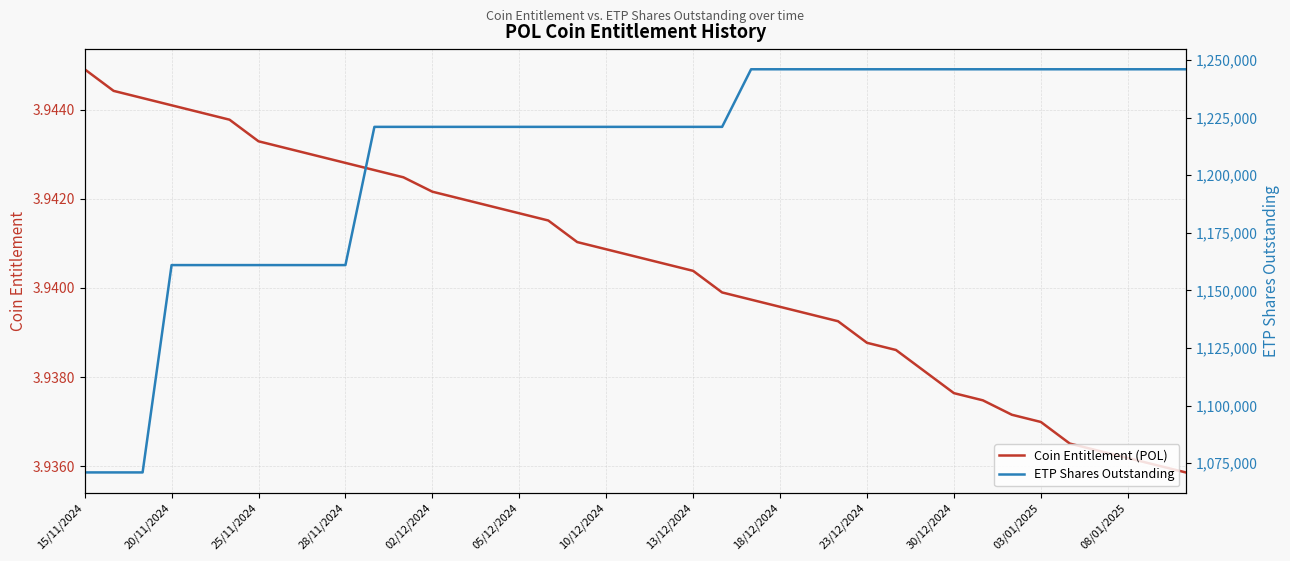

What is the average value of the ETP Shares Outstanding series?

1208948.7